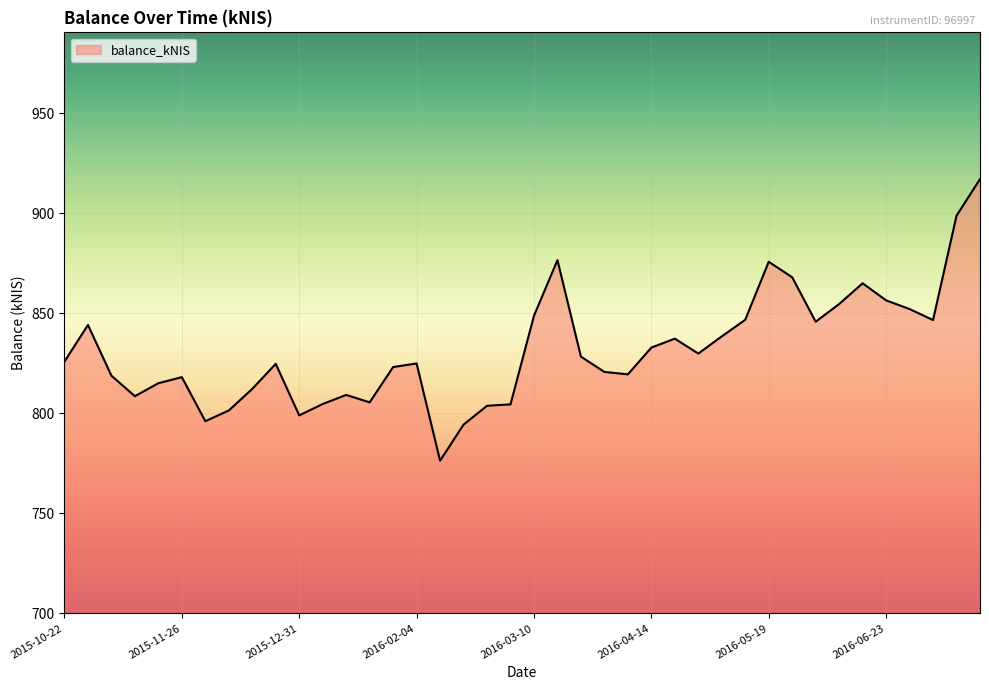

What is the difference between the maximum and minimum values?

140.7